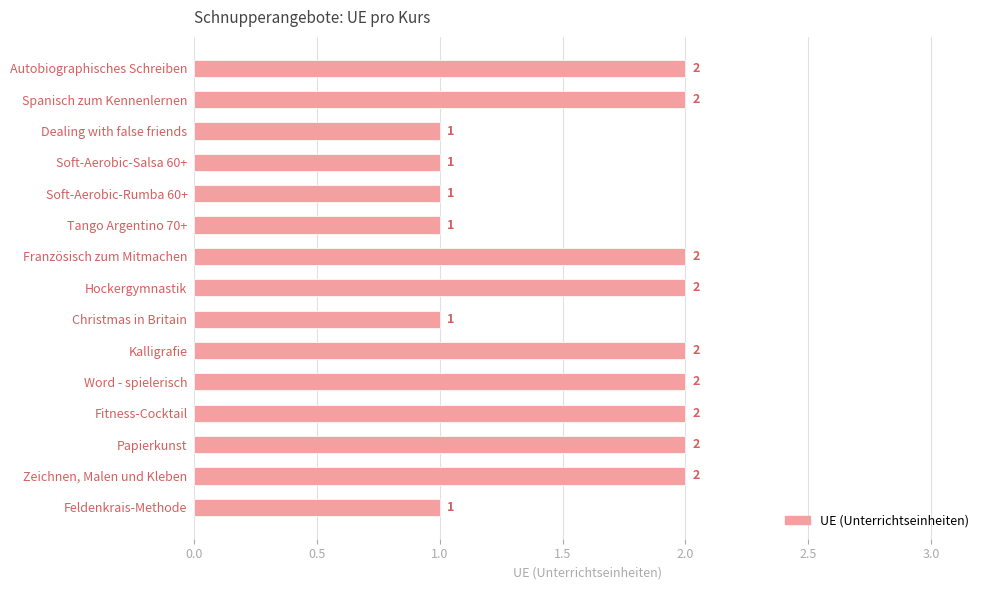

How many series are shown in this chart?

1